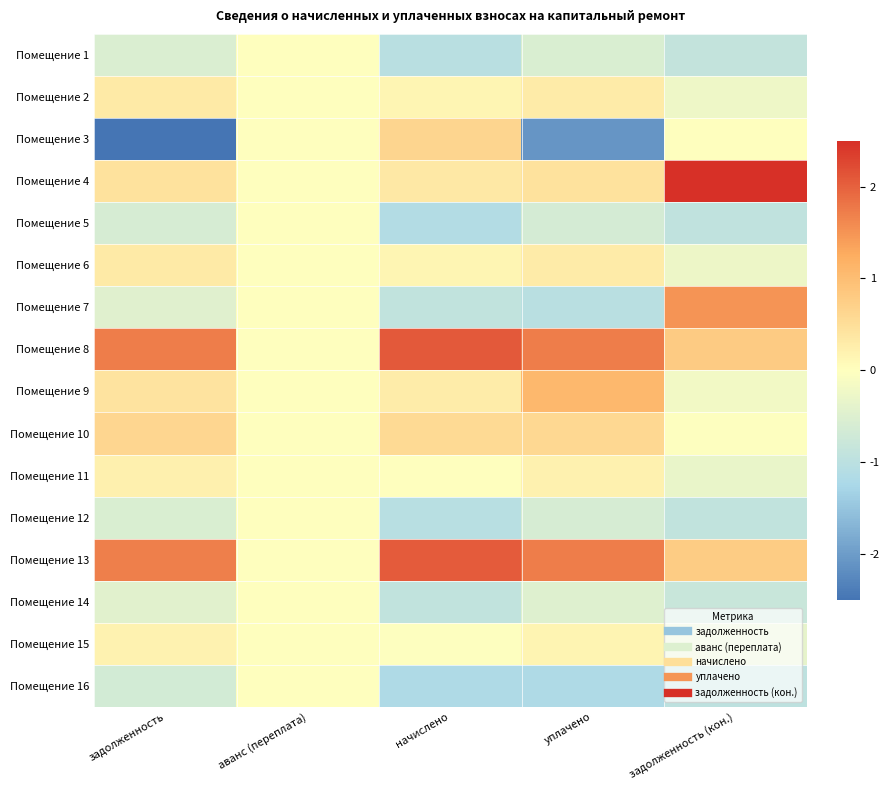

Count the number of categories in the chart.

5